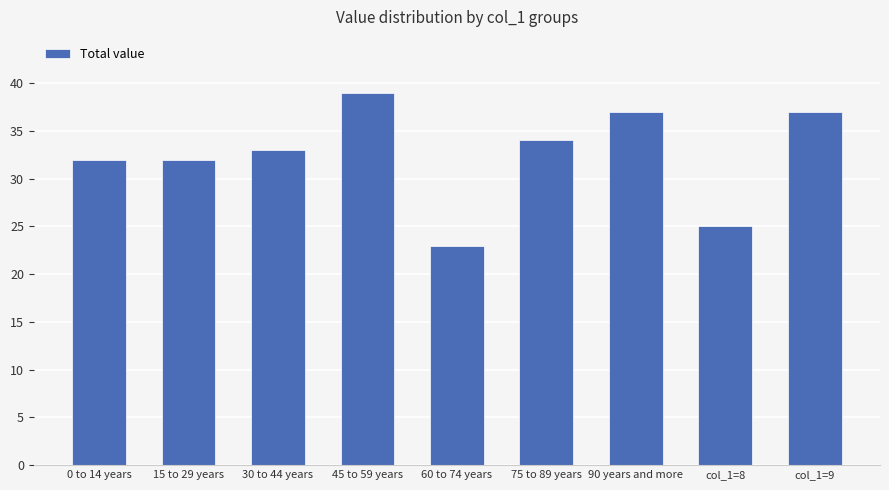

What is the change in value from 90 years and more to col_1=8?

-12